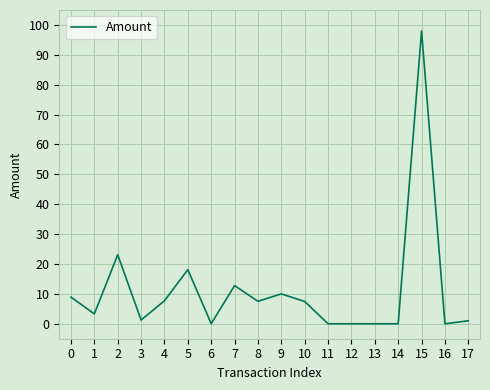

What is the maximum value shown in the chart?

98.0